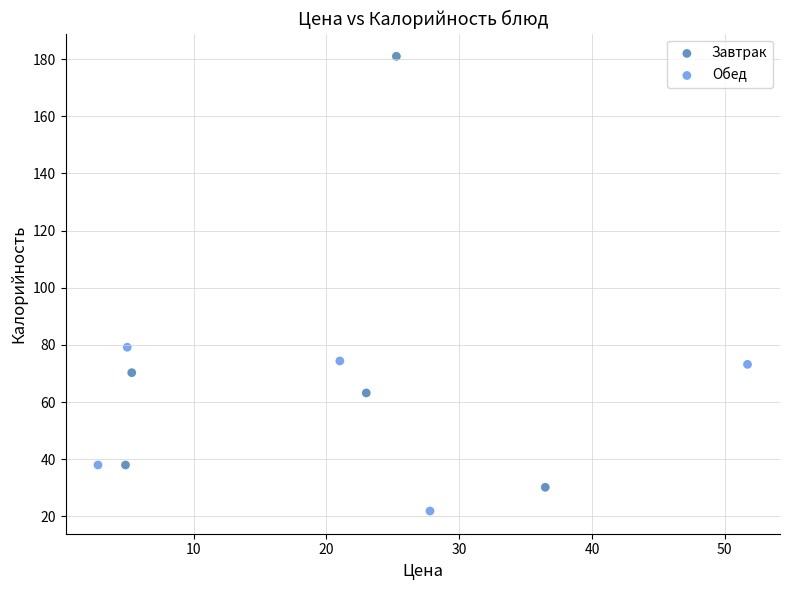

Which series has the largest Y range (max minus min)?

Завтрак